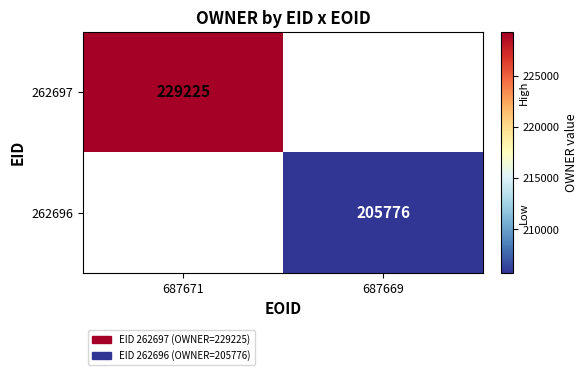

Is the value of 262696 at 687669 greater than the value of 262697 at 687671?

No